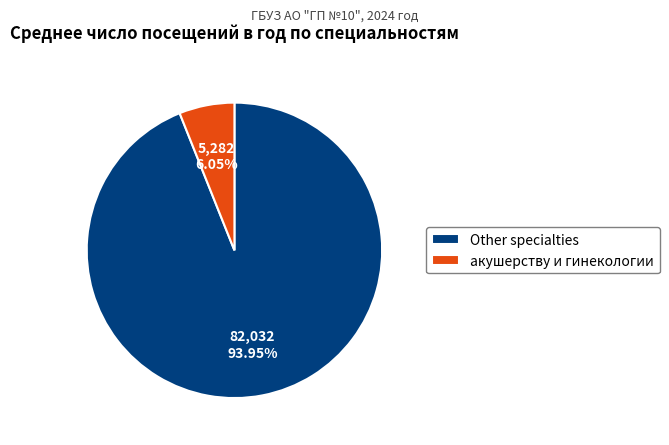

Rank the categories by value from lowest to highest.

акушерству и гинекологии, Other specialties